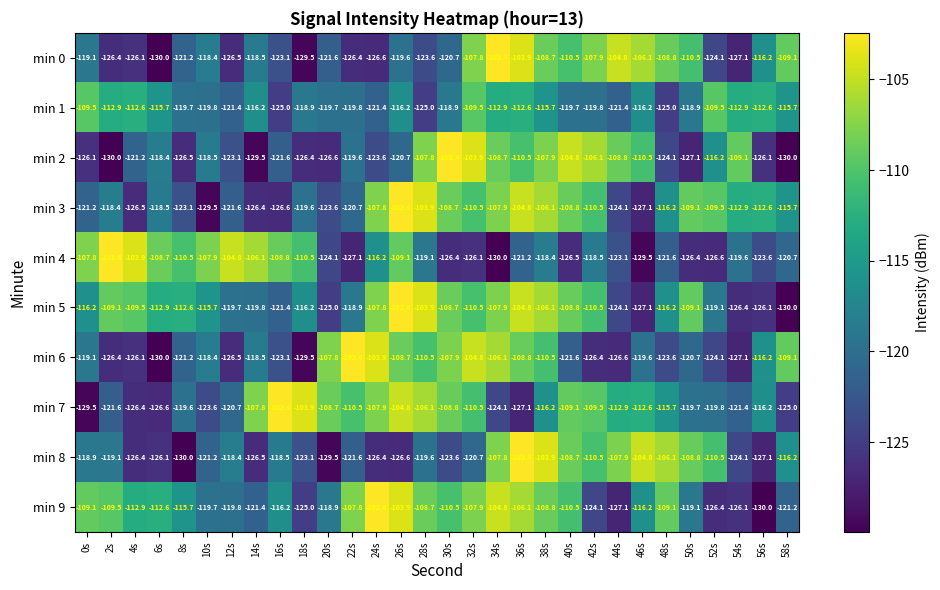

What is the difference between the min 4 values at 40s and 48s?

4.9